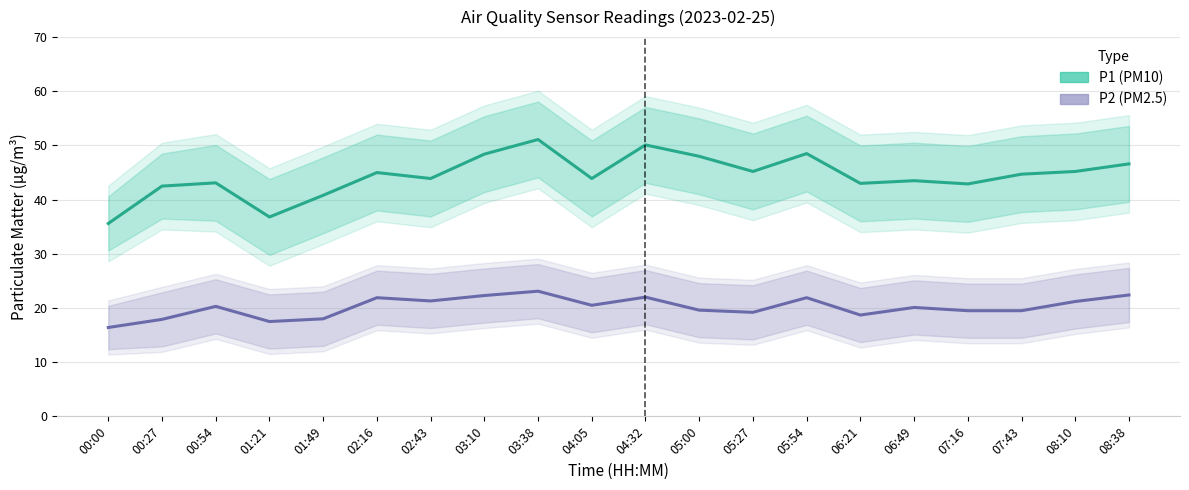

True or false: P1 (PM10) and P2 (PM2.5) intersect in this chart.

False